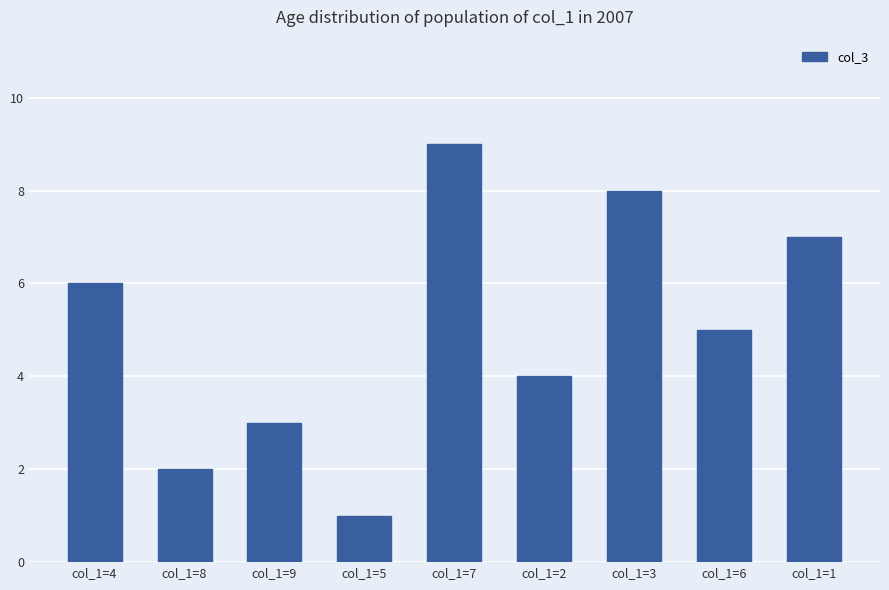

Rank the categories by value from lowest to highest.

col_1=5, col_1=8, col_1=9, col_1=2, col_1=6, col_1=4, col_1=1, col_1=3, col_1=7